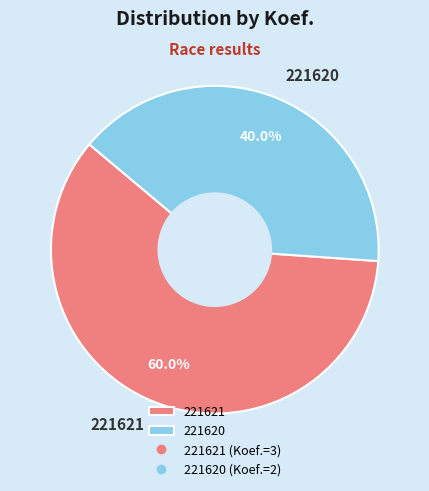

Is it true that 221620 is 32% of the pie?

False